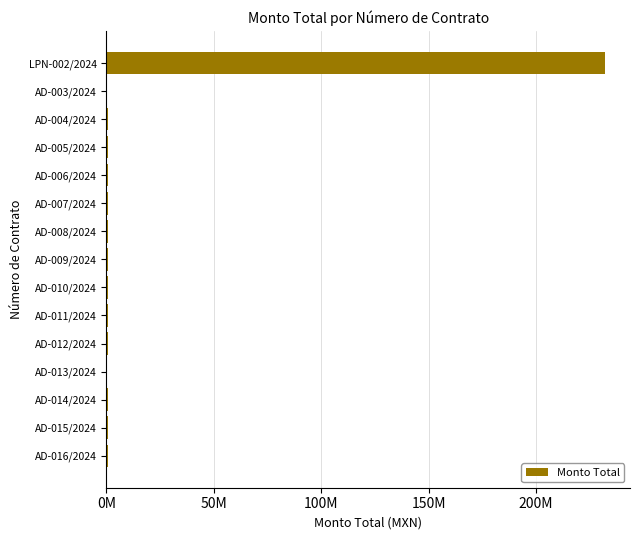

How many bars are there in total?

15